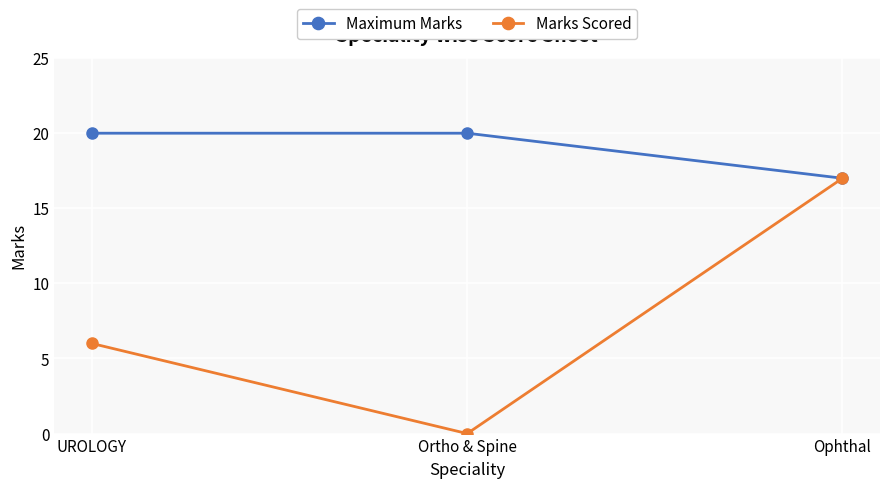

What are all the series names shown in the legend?

Maximum Marks, Marks Scored